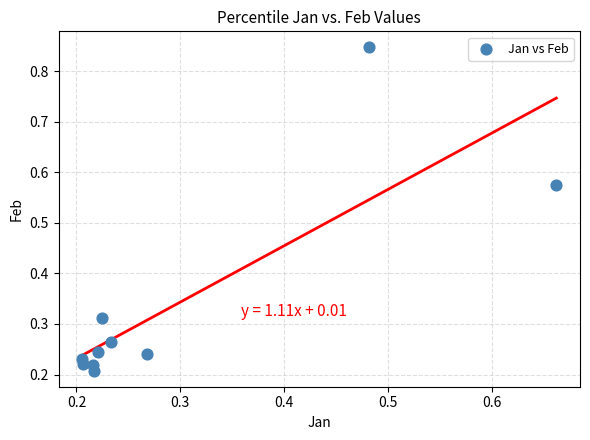

What is the range of X values (max minus min)?

0.5